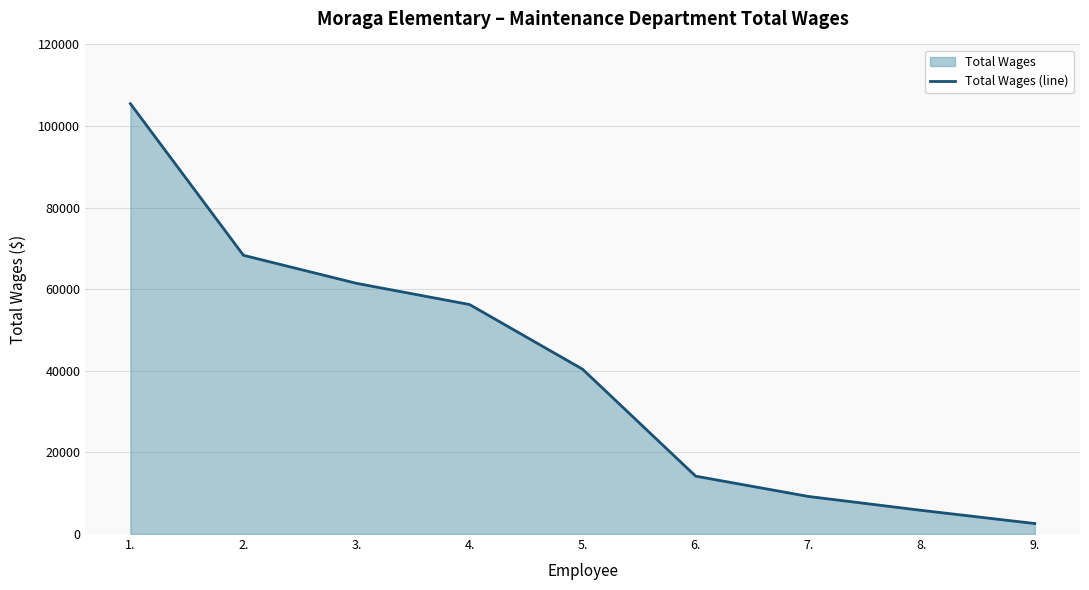

Which category has the highest value across all series?

1.